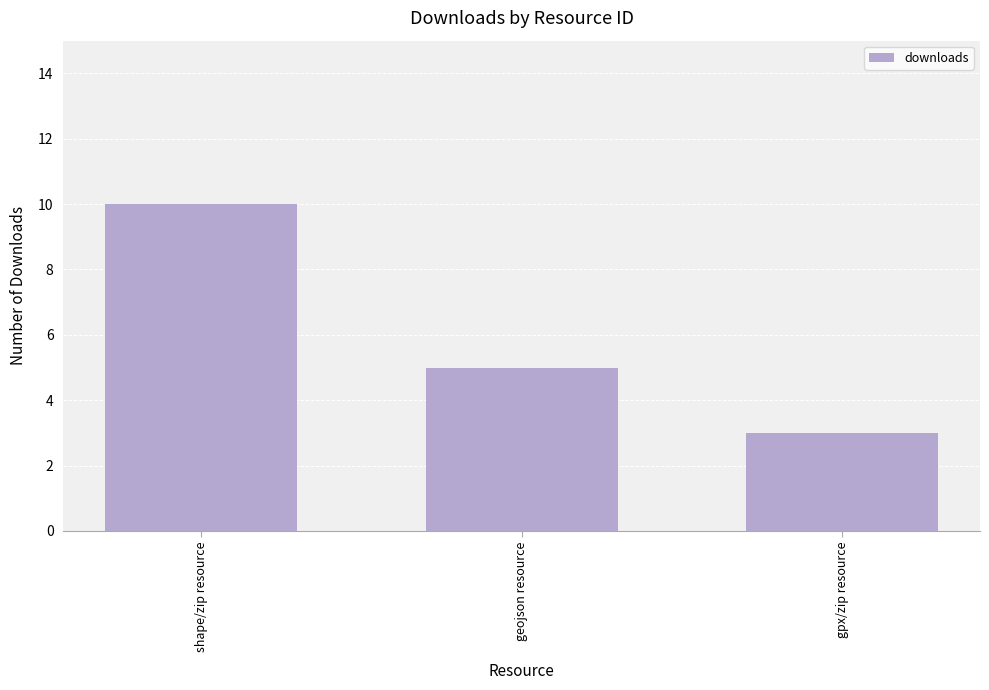

Which category has the highest value across all series?

shape/zip resource